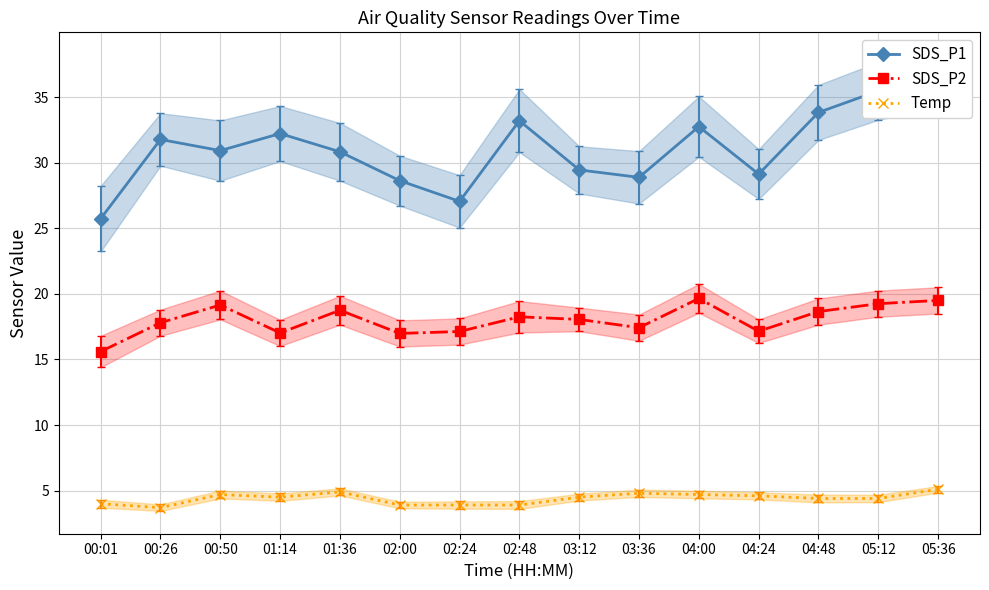

How many data points in SDS_P1 are less than 30?

6